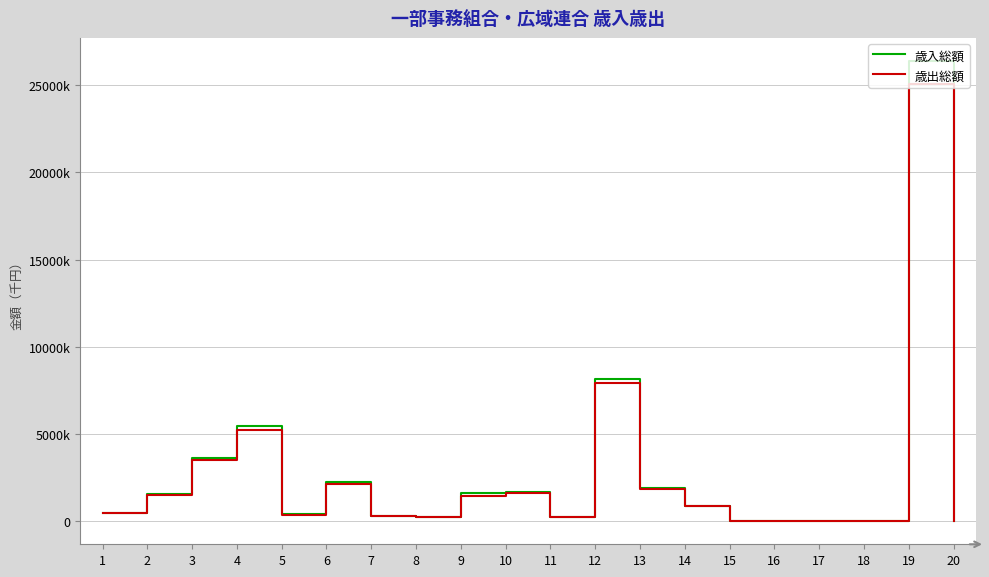

Rank the series at 4 from highest to lowest value.

歳入総額, 歳出総額